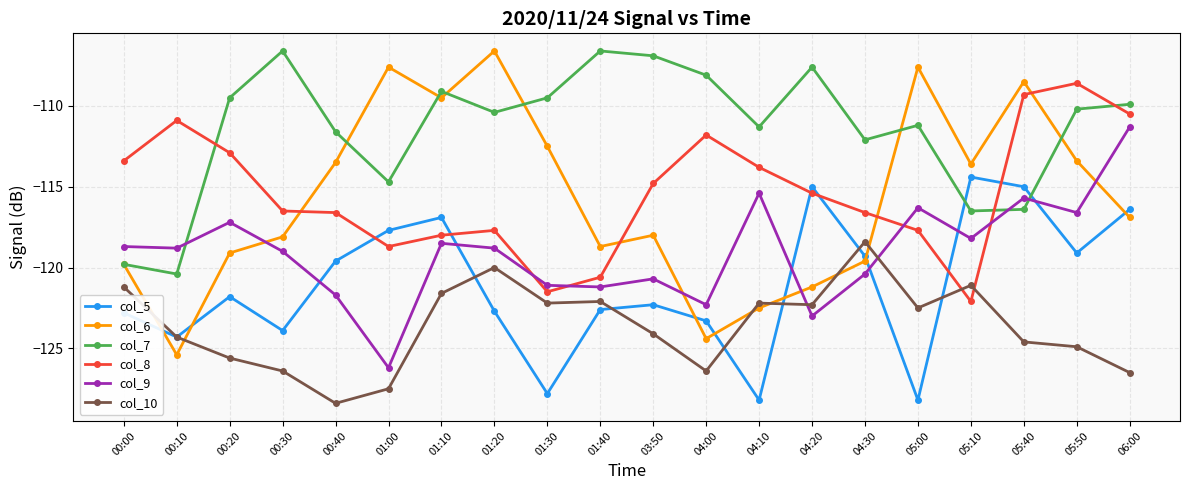

What is the label of the 14th point from the right?

01:10